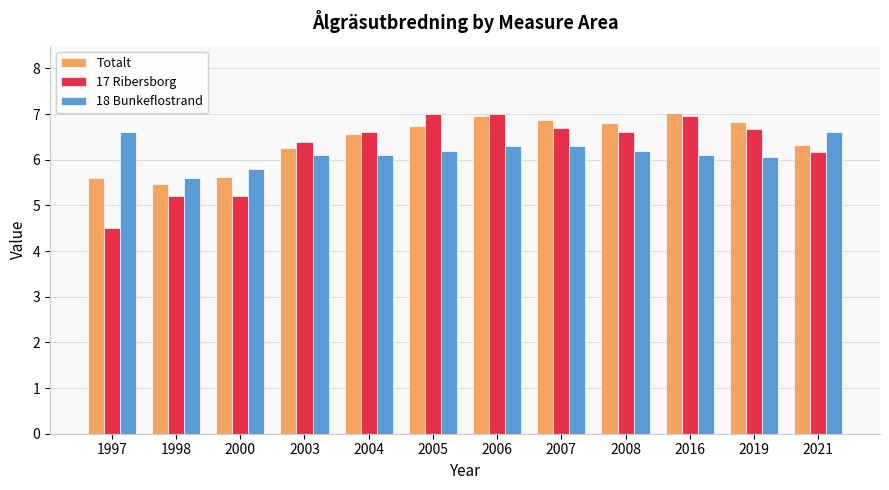

What is the value of the 18 Bunkeflostrand bar at the 7th from the left?

6.3